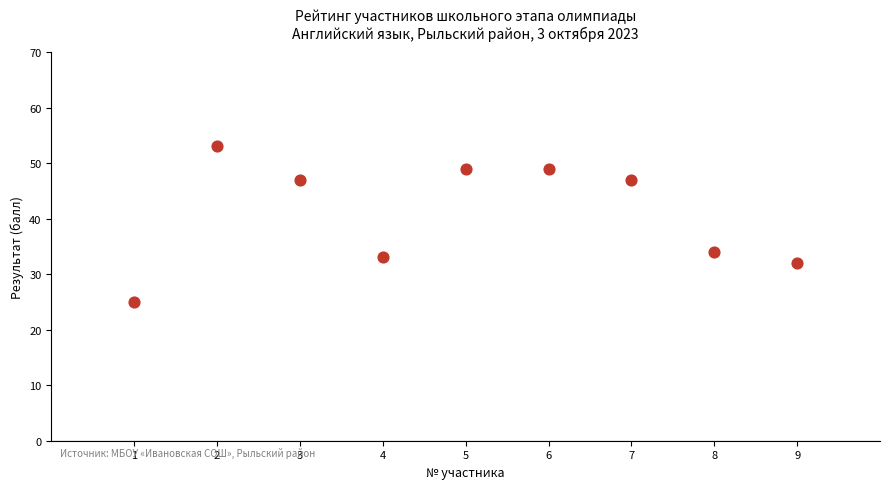

What is the range of X values (max minus min)?

8